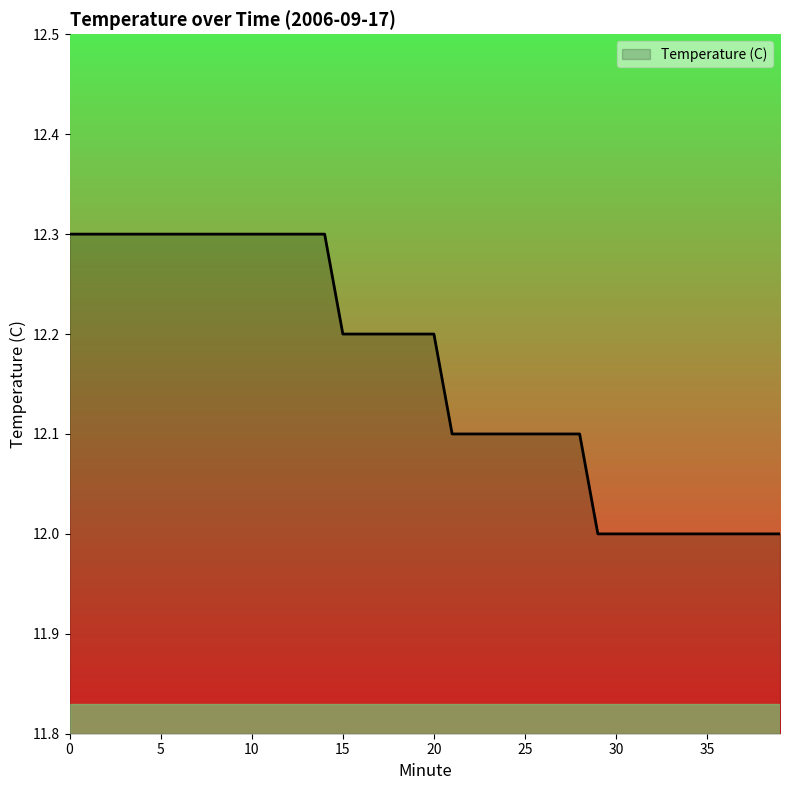

What is the smallest value displayed?

12.0